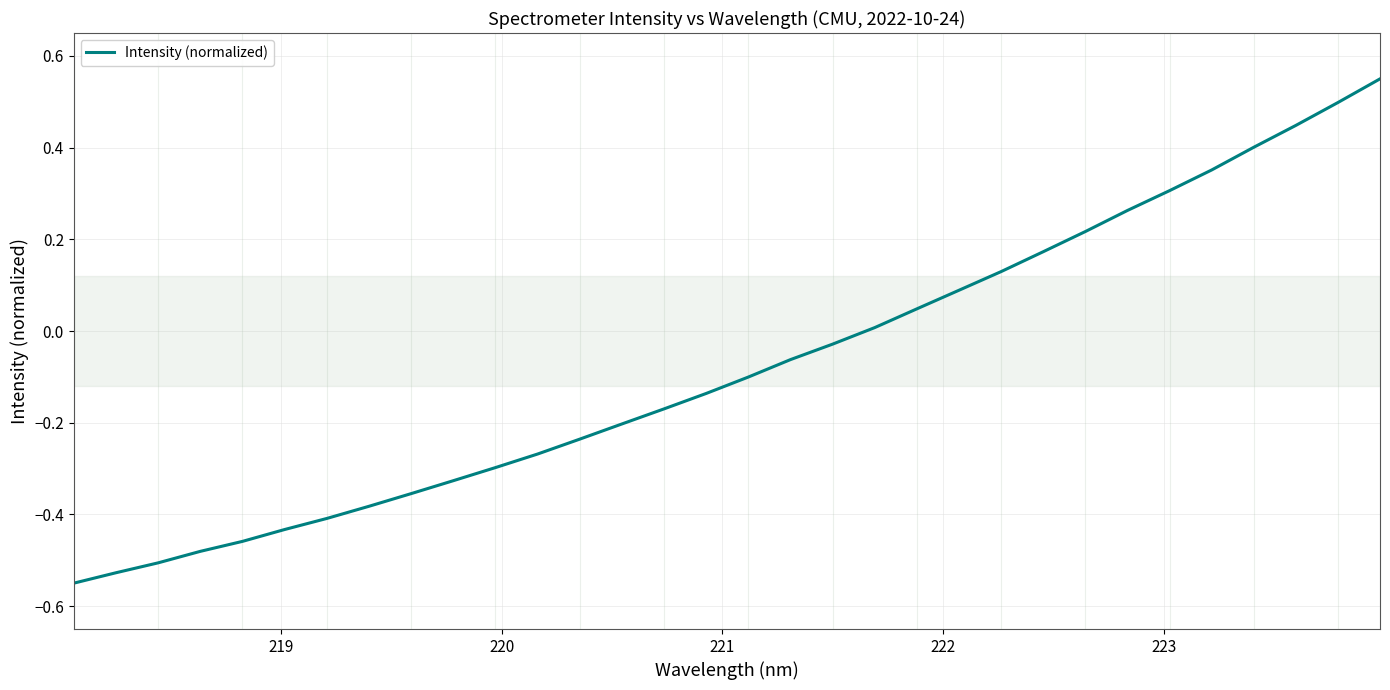

What is the difference between the maximum and minimum values?

1.1